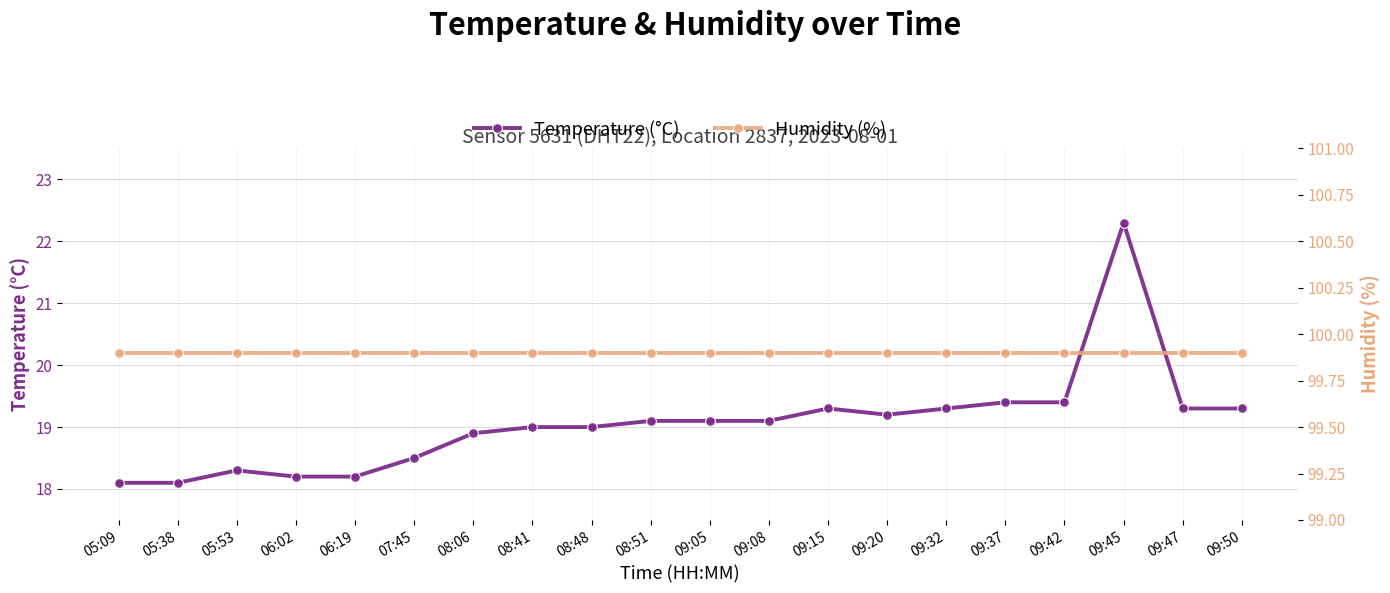

Reading right to left, extract all data points from this chart.

temperature: 19.3	19.3	22.3	19.4	19.4	19.3	19.2	19.3	19.1	19.1	19.1	19.0	19.0	18.9	18.5	18.2	18.2	18.3	18.1	18.1
humidity: 99.9	99.9	99.9	99.9	99.9	99.9	99.9	99.9	99.9	99.9	99.9	99.9	99.9	99.9	99.9	99.9	99.9	99.9	99.9	99.9